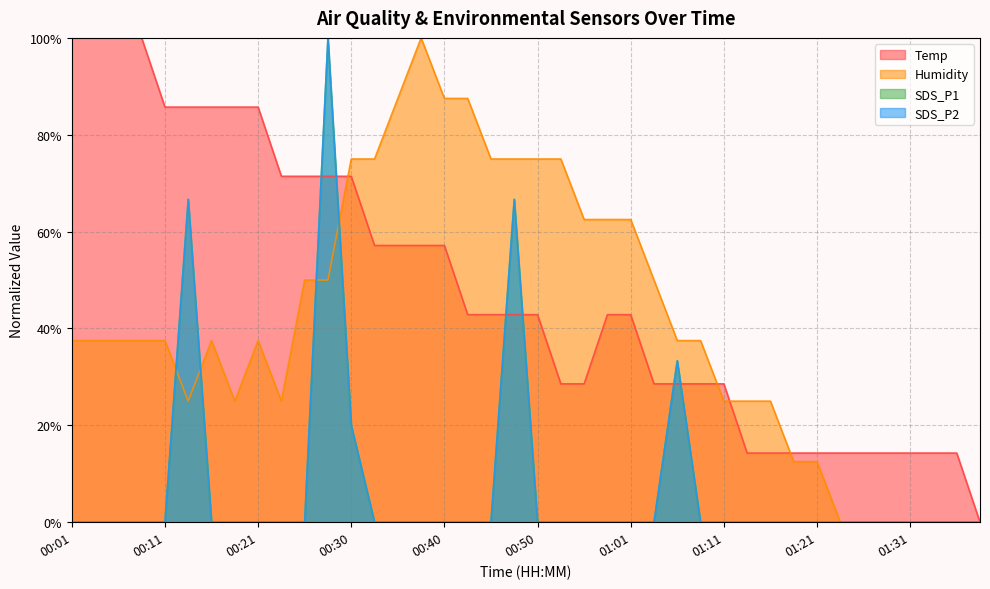

At how many categories does at least one series exceed 51?

25